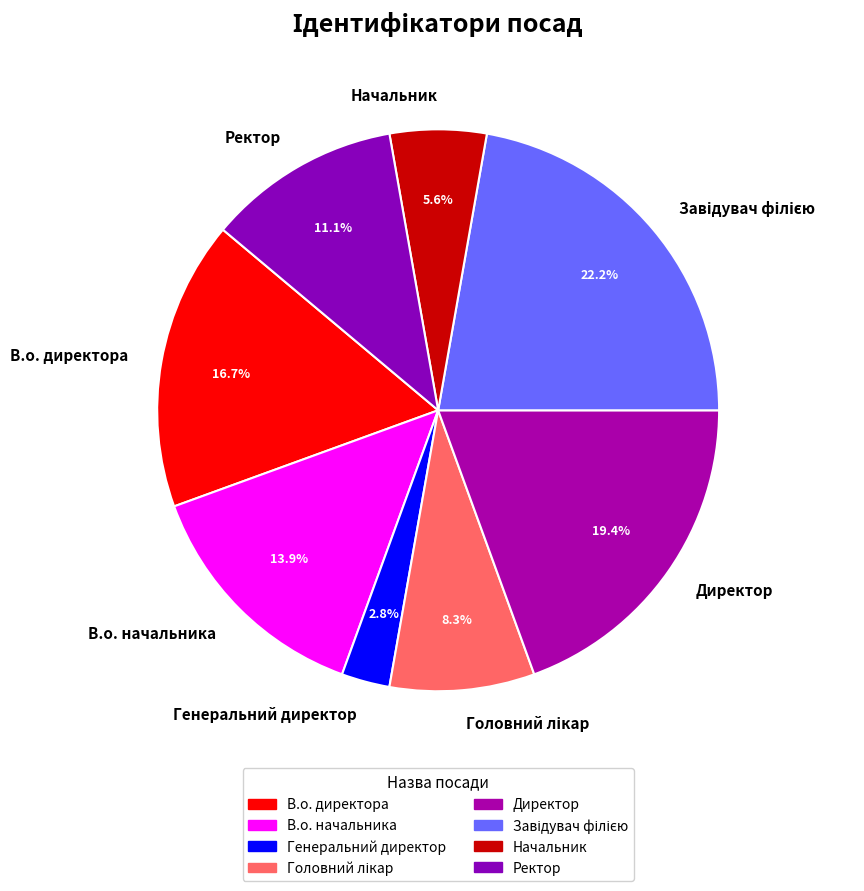

Does Директор account for over 50% of the chart?

No